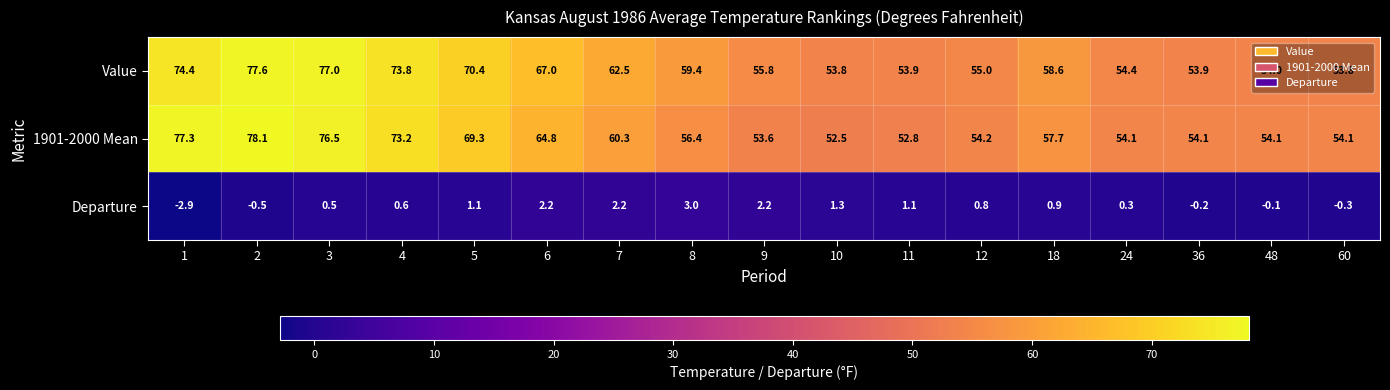

How many data points does each series have?

17